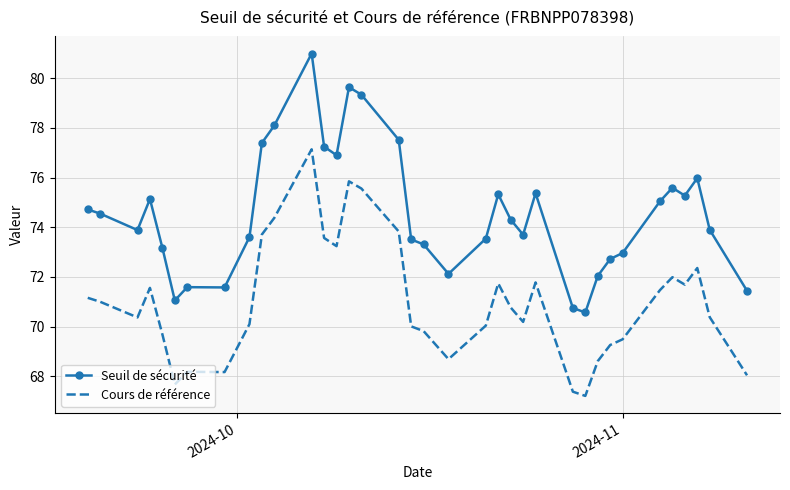

How many series are shown in this chart?

2